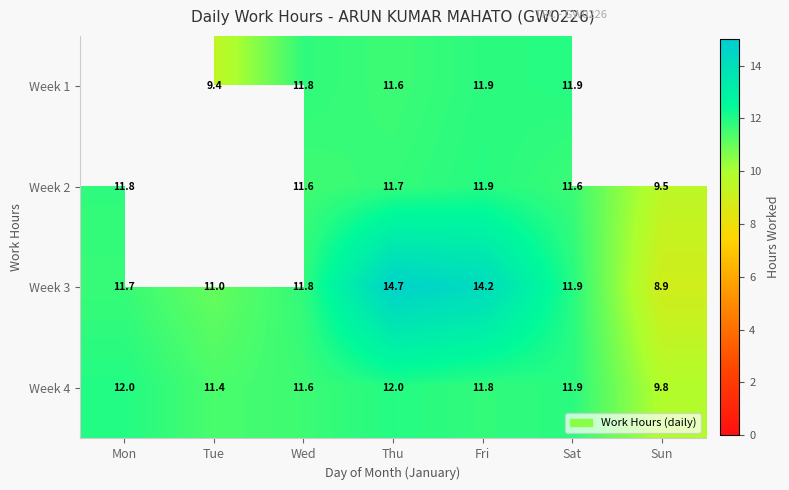

Where is Week 3 nearest to the value 11?

Tue